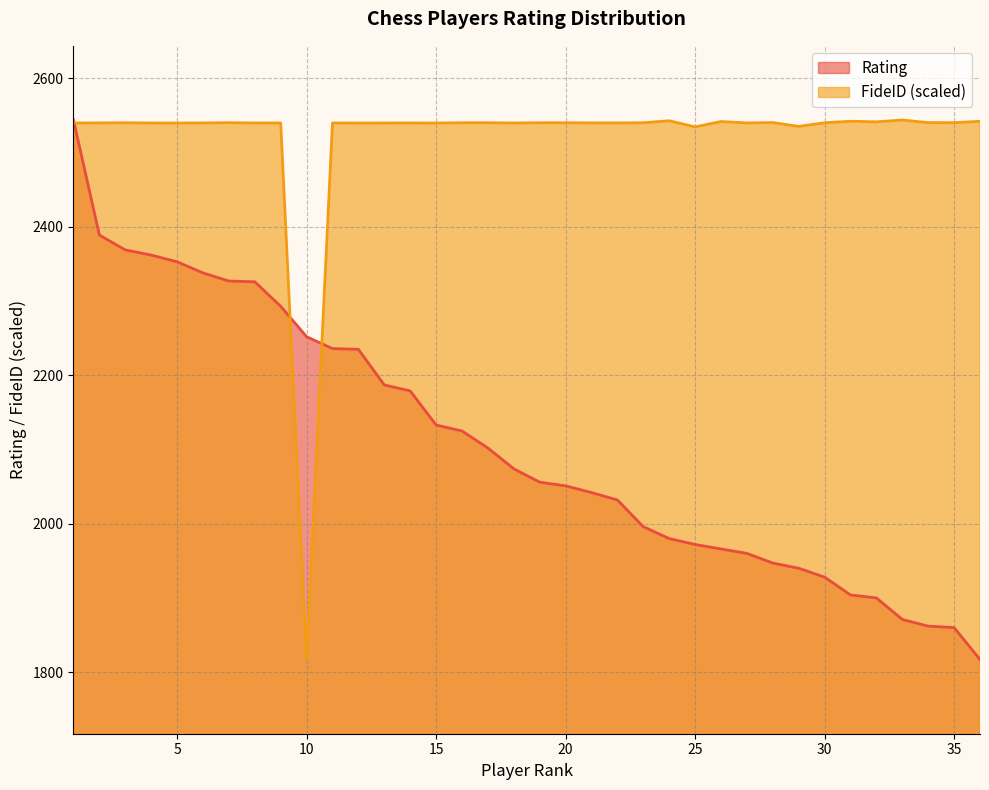

What is the difference between the maximum and minimum values in the Rating series?

727.0